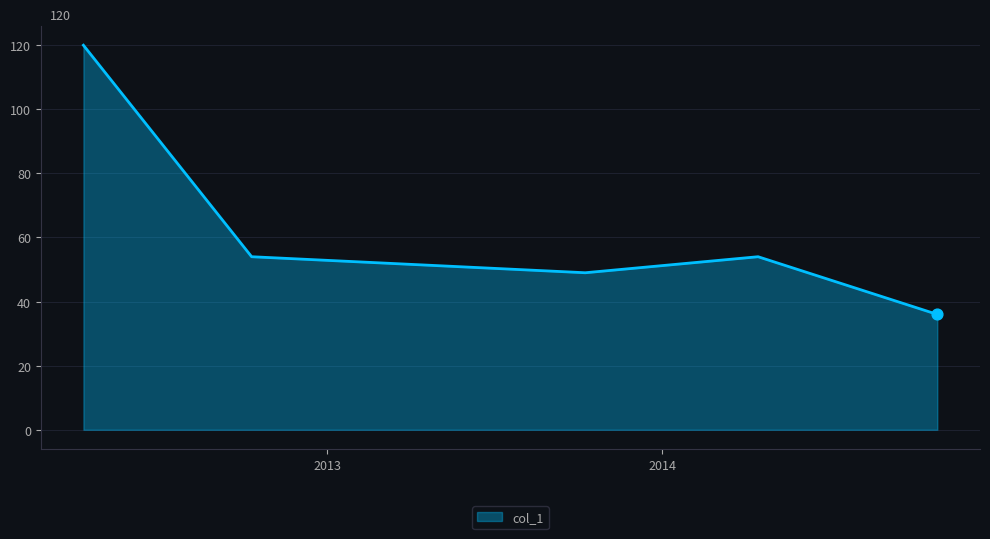

What is the greatest value displayed?

120